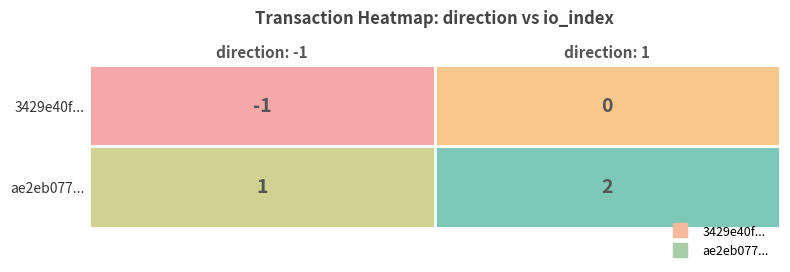

Is it true that 3429e40f... equals -1 at direction: -1?

True